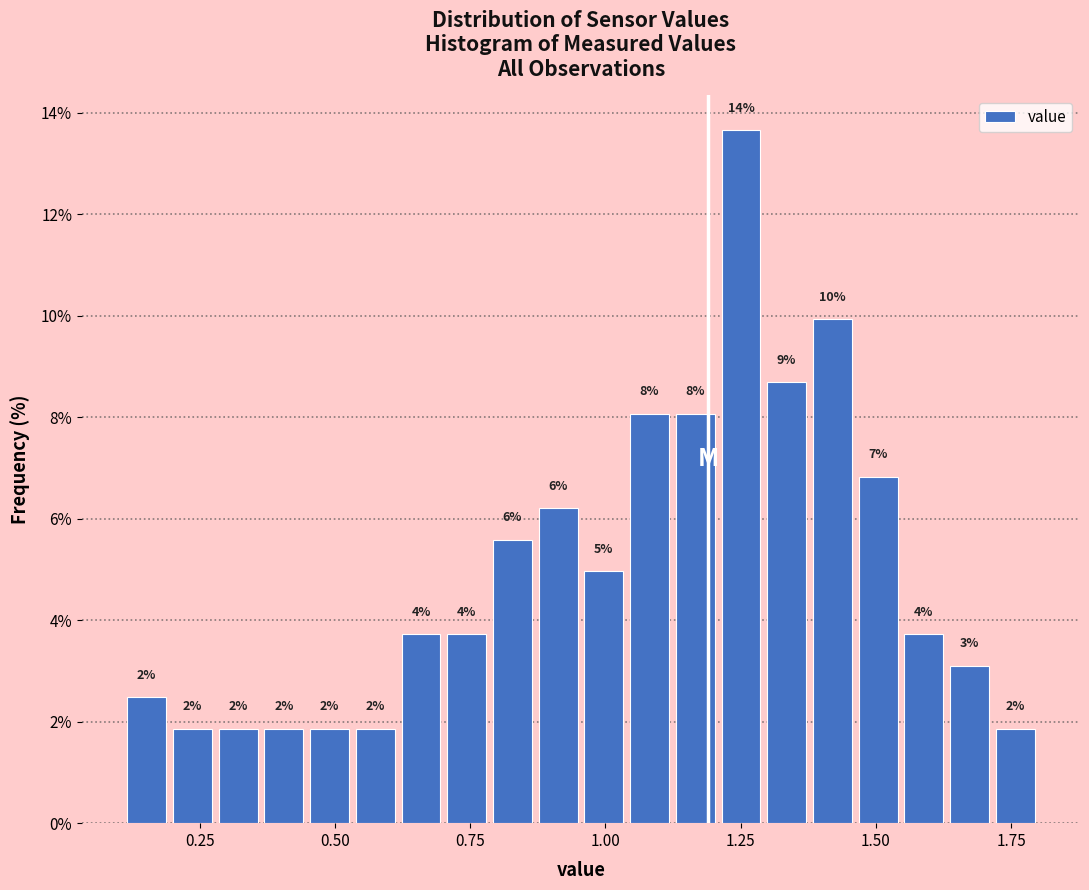

Read against the x-axis, roughly where is the centre of the tallest bar?

1.25